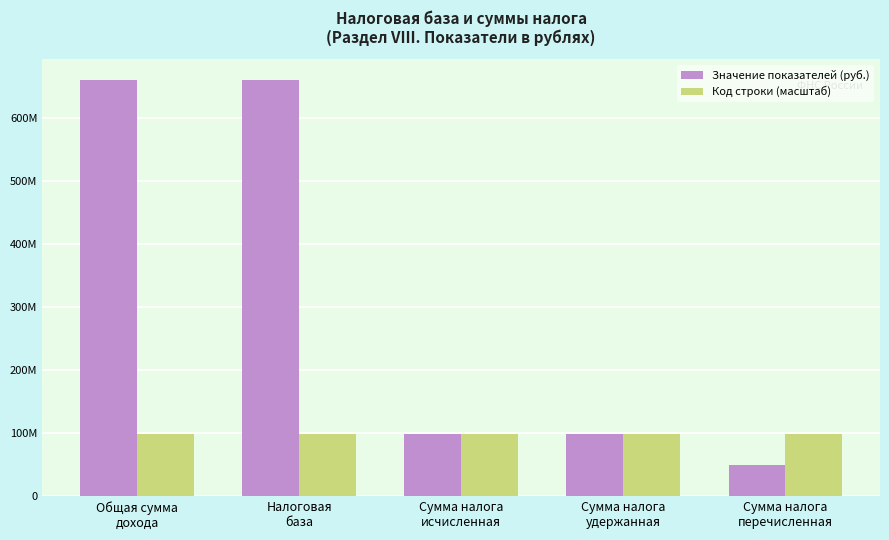

What are all the series names shown in the legend?

Значение показателей (руб.), Код строки (масштаб)